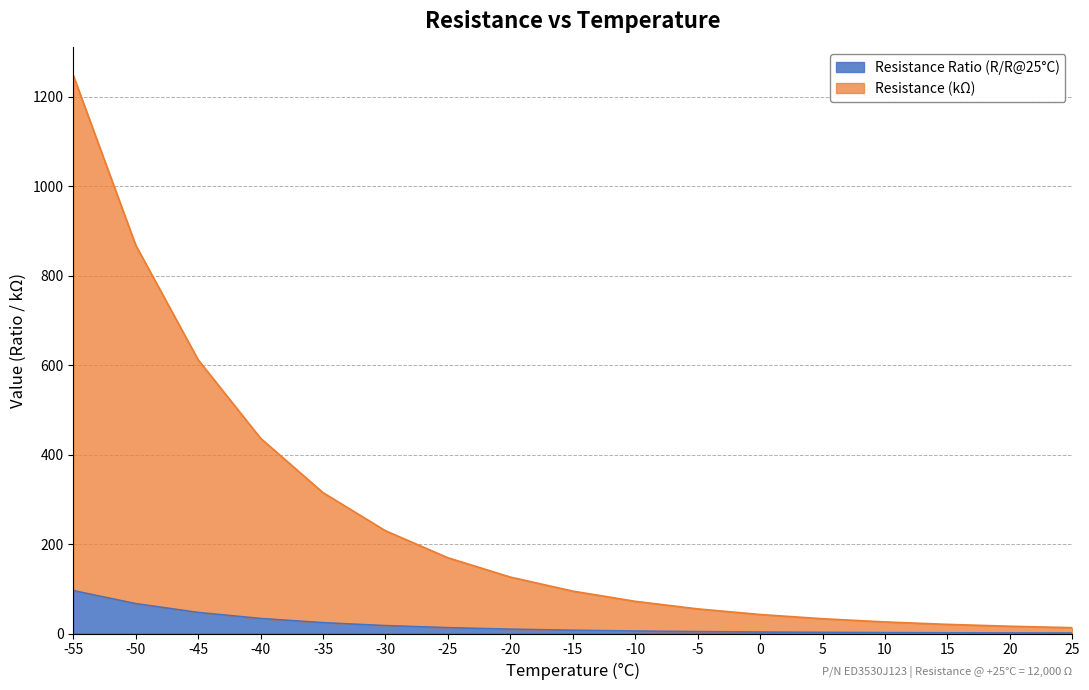

Which category has the highest value in the Resistance Ratio (R@x/R@25) series?

-55